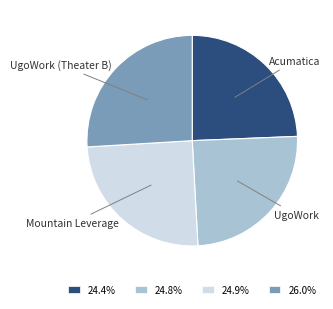

Is there a majority slice in this chart?

No